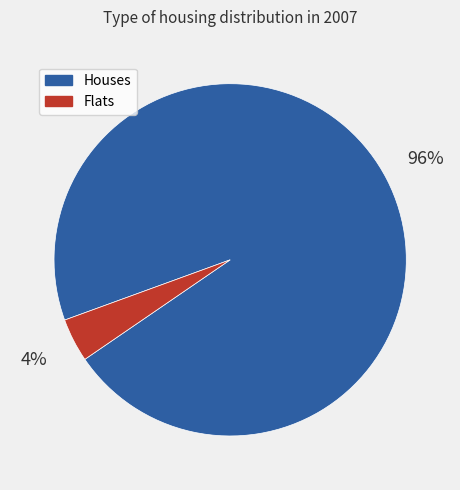

How many segments does this pie chart have?

2